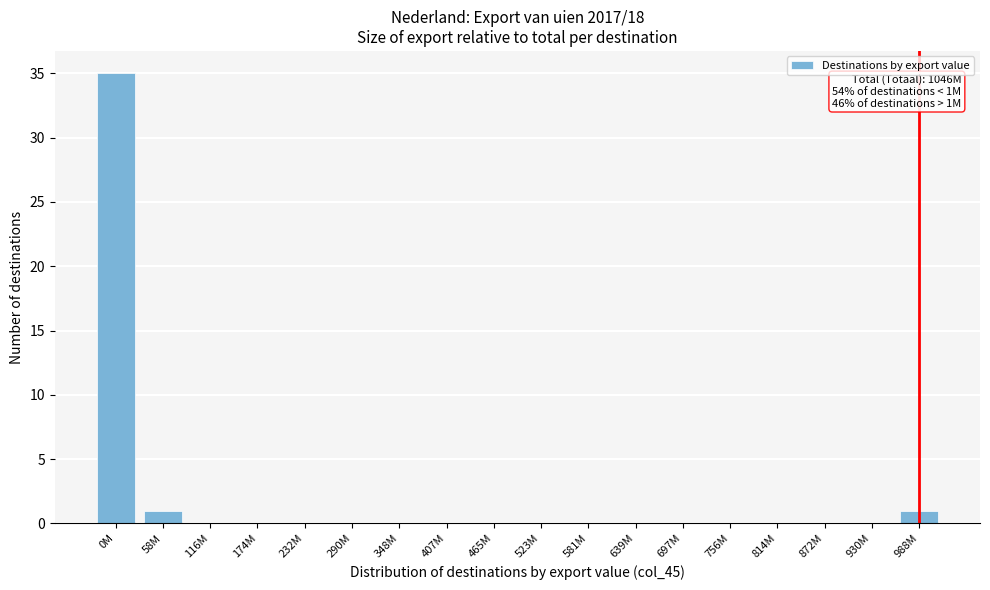

Reading left to right, list all the values displayed in this chart.

0M=35	58M=1	116M=0	174M=0	232M=0	290M=0	348M=0	407M=0	465M=0	523M=0	581M=0	639M=0	697M=0	756M=0	814M=0	872M=0	930M=0	988M=1